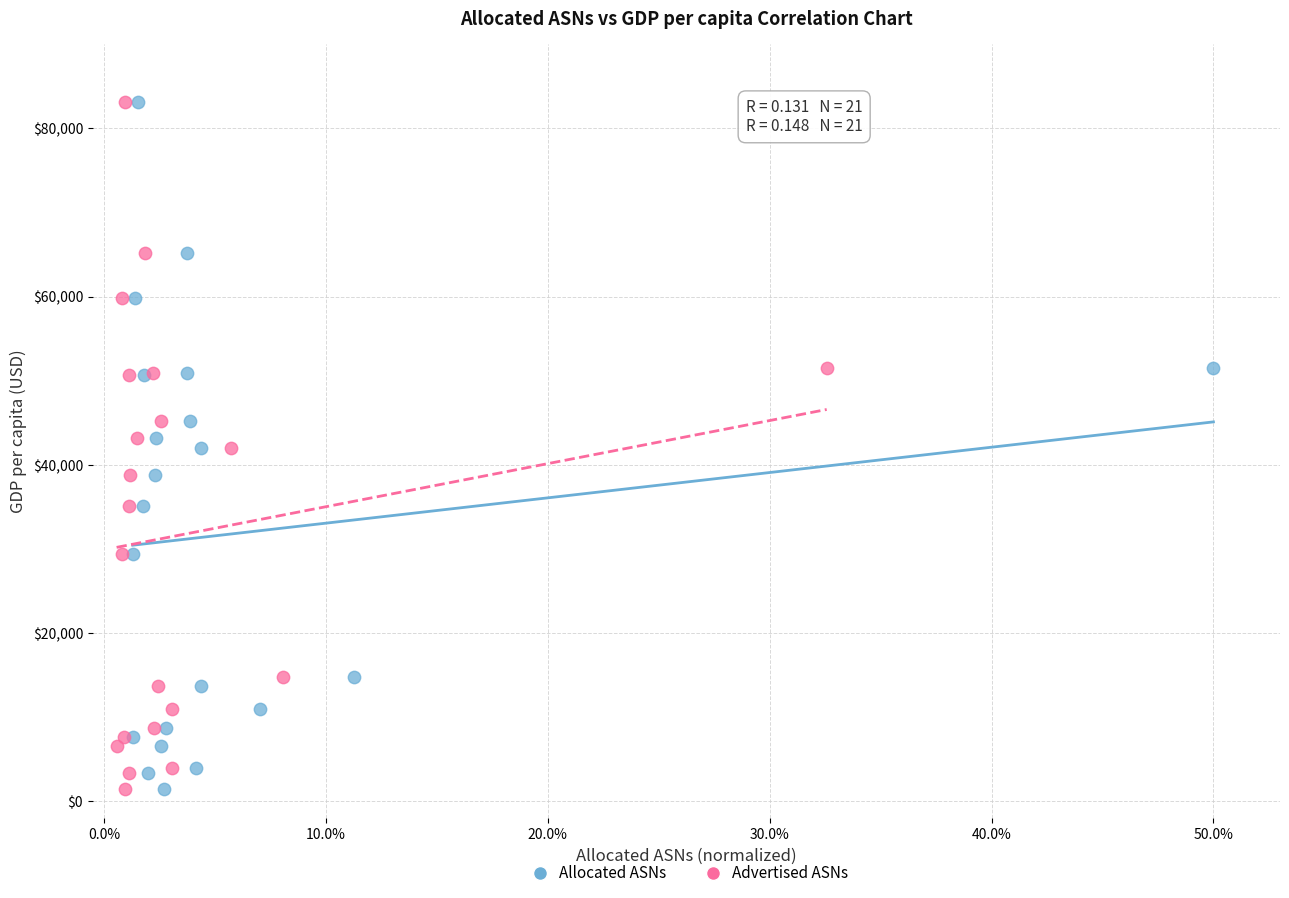

What are all the series names shown in the legend?

Allocated ASNs, Advertised ASNs